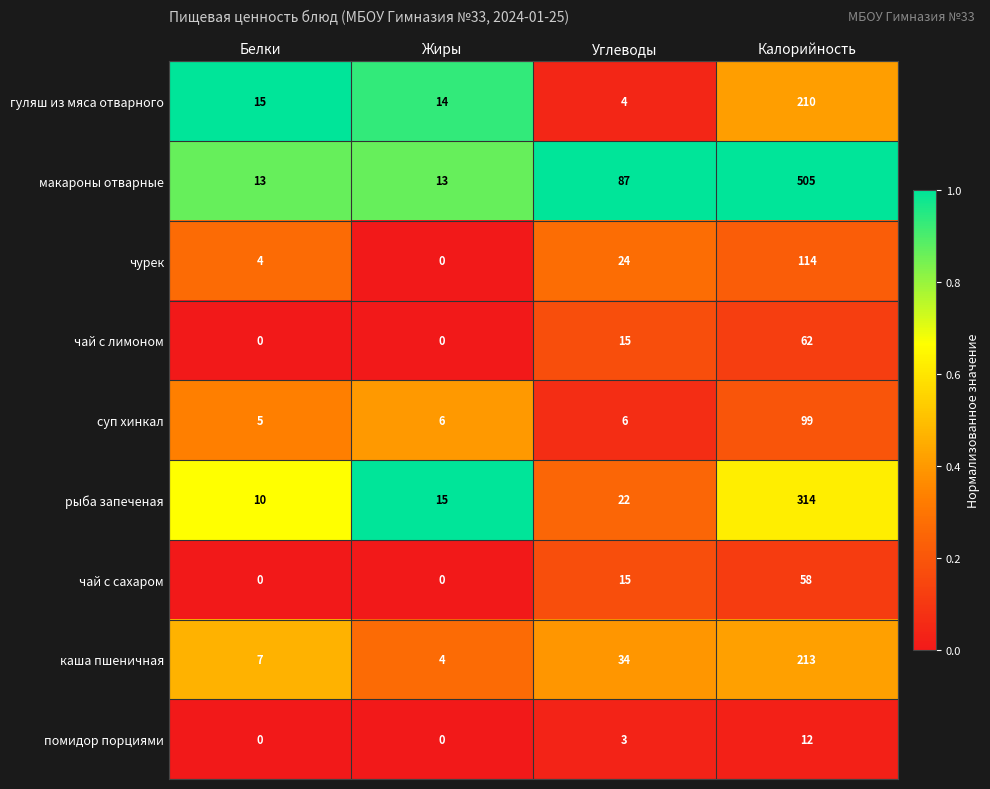

At how many categories does at least one series exceed 0?

4